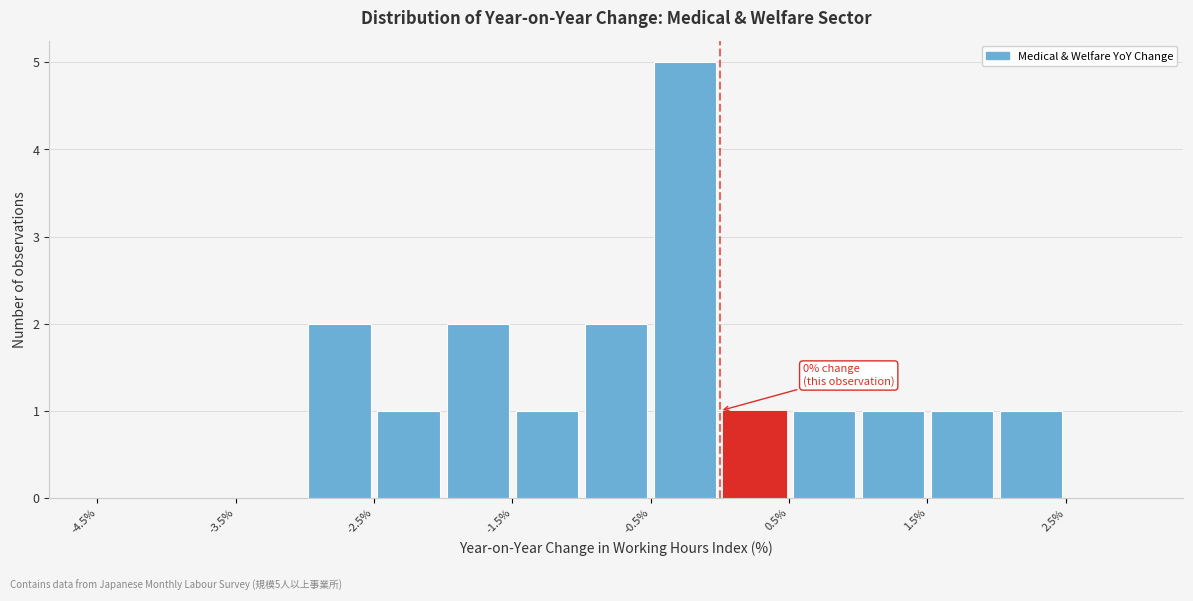

Over which range of the x-axis is the bar tallest?

-0.5 to 0.0